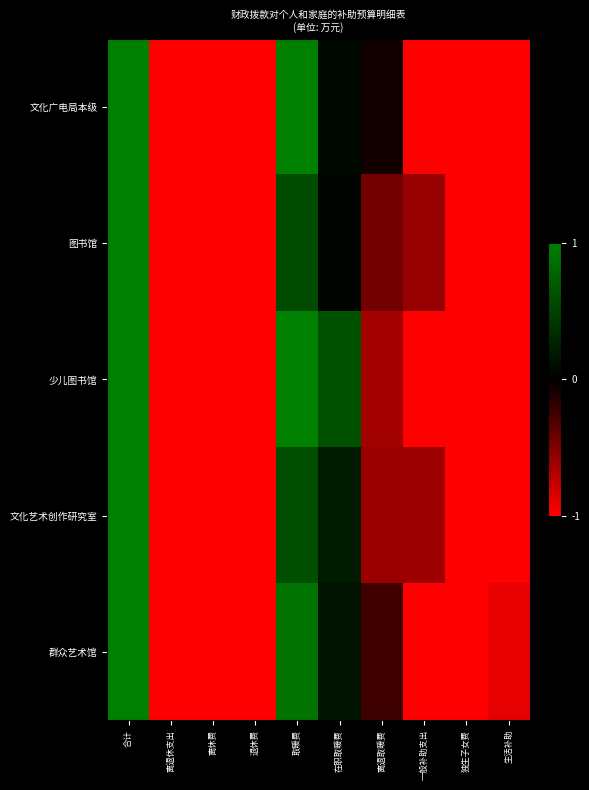

Which series has the largest total across all categories?

文化广电局本级